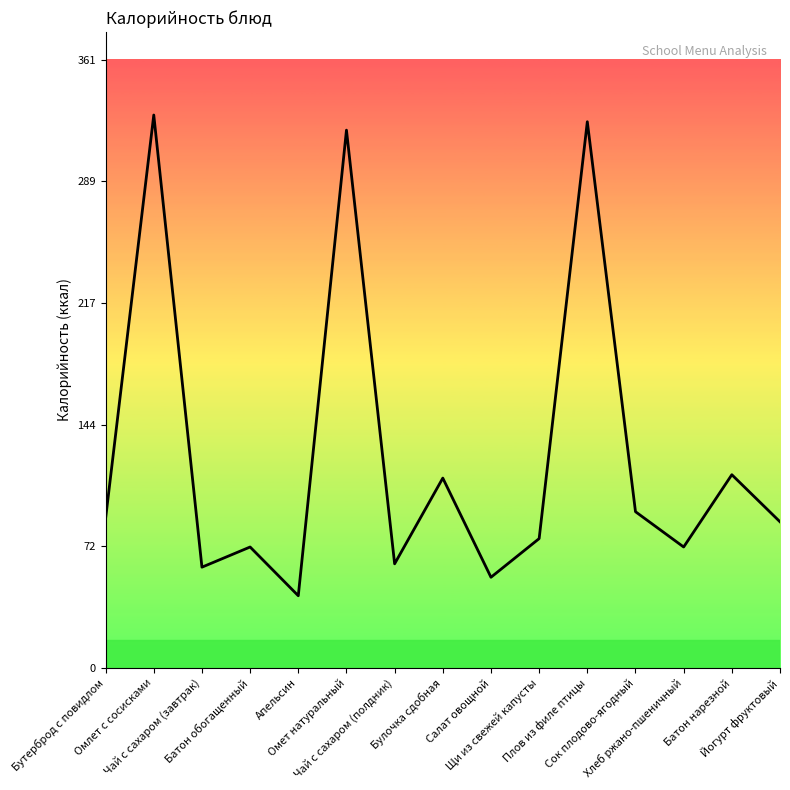

What value does the data have at Хлеб ржано-пшеничный?

72